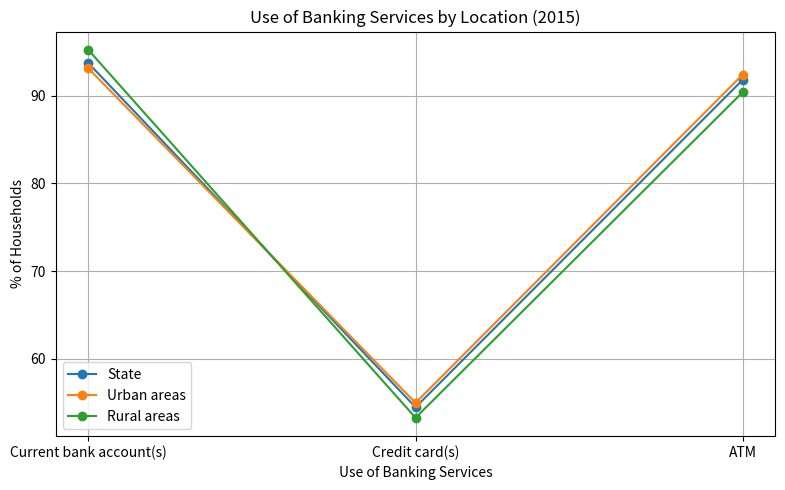

True or false: State has a value of 77.1 at Credit card(s).

False